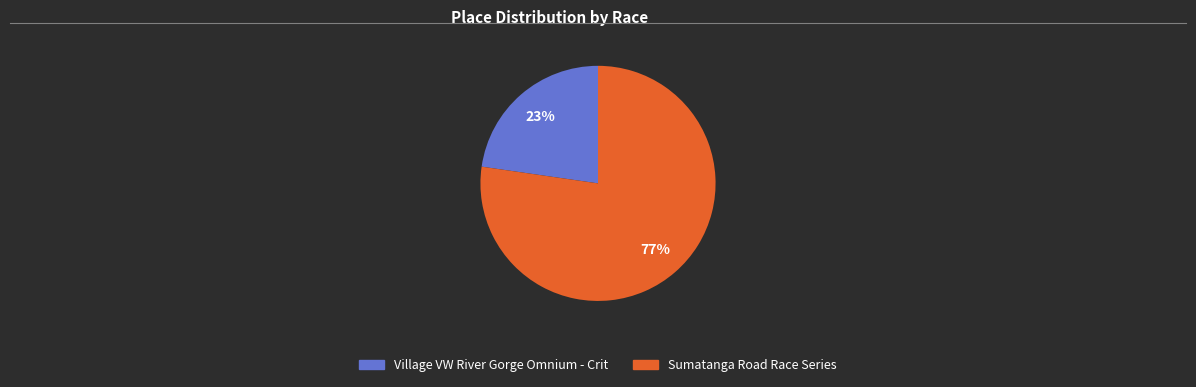

What percentage is the Sumatanga Road Race Series slice, to the nearest percent?

77%